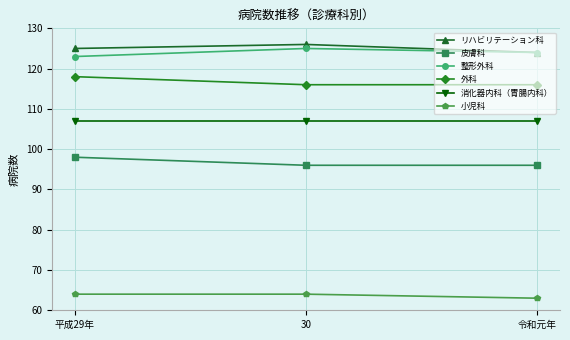

What is the average value of the 消化器内科（胃腸内科） series?

107